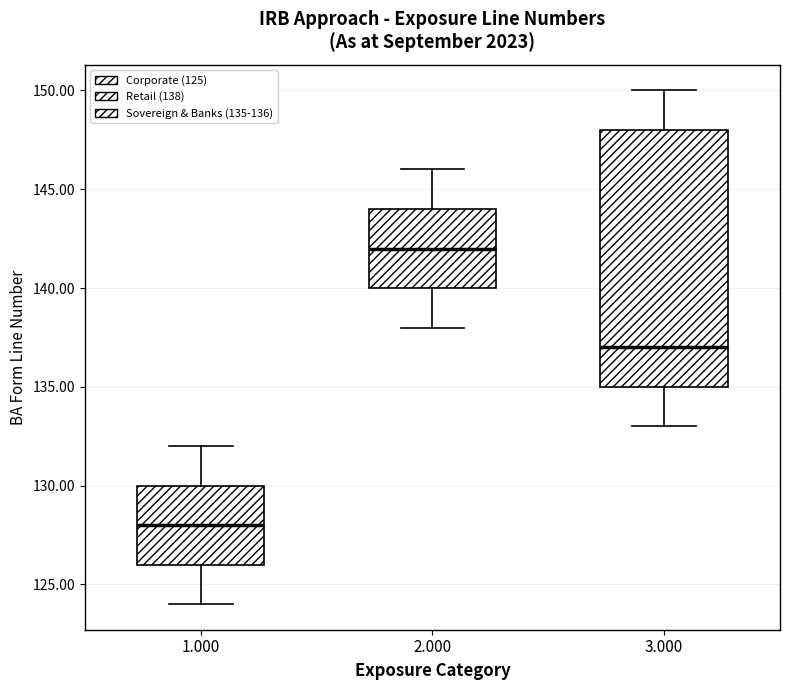

Reading left to right, transcribe this box plot: for each box, give where its median line is, the range the box spans, and where its two whiskers end, as read against the y-axis. The values are not printed on the chart, so give them approximately, as read against the axis.

1.000: median 128, box 126 to 130, whiskers 124 to 132
2.000: median 142, box 140 to 144, whiskers 138 to 146
3.000: median 137, box 135 to 148, whiskers 133 to 150